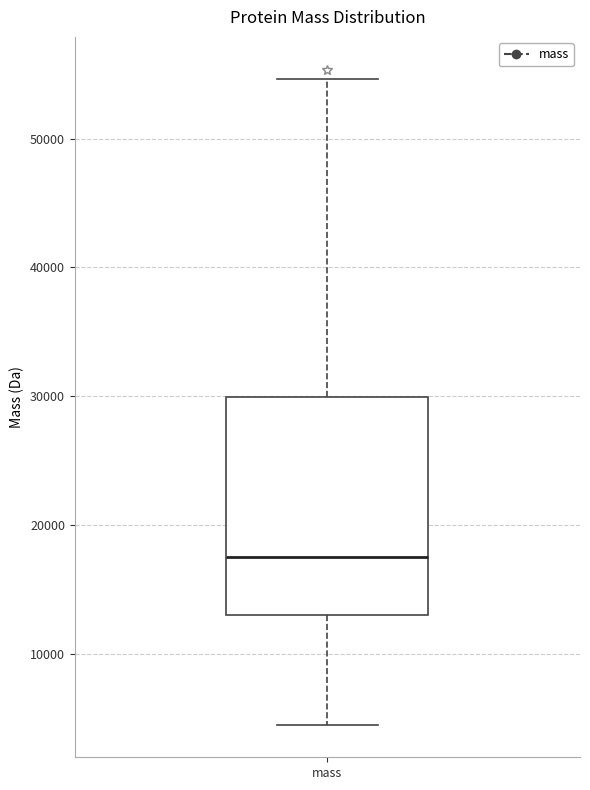

Read this box plot against the y-axis: the position of the median line, the range covered by the box, and the ends of both whiskers. The values are not printed on the chart, so give them approximately, as read against the axis.

median 17000, box 13000 to 30000, whiskers 4000 to 55000